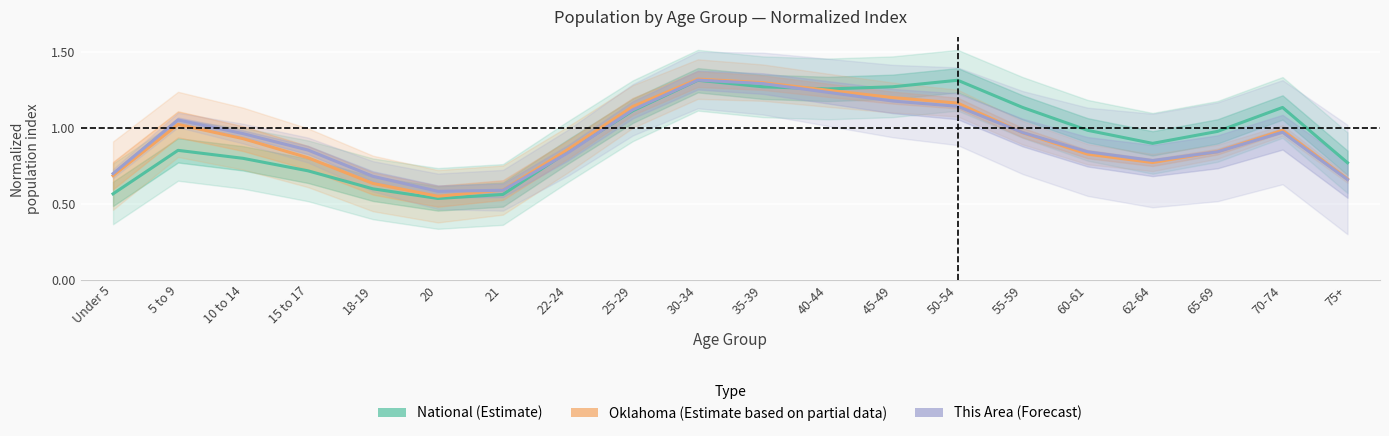

What is the difference between the maximum and second lowest values in the This Area (Forecast) series?

0.7